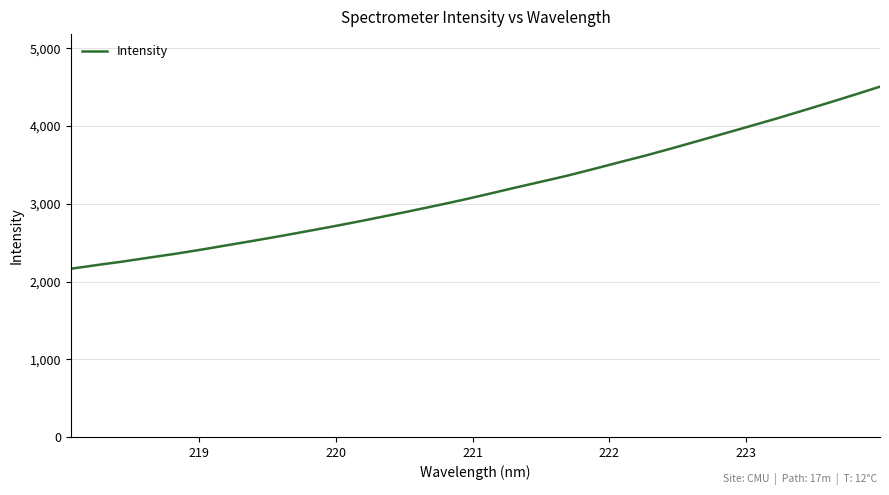

What is the difference between the maximum and minimum values?

2343.1